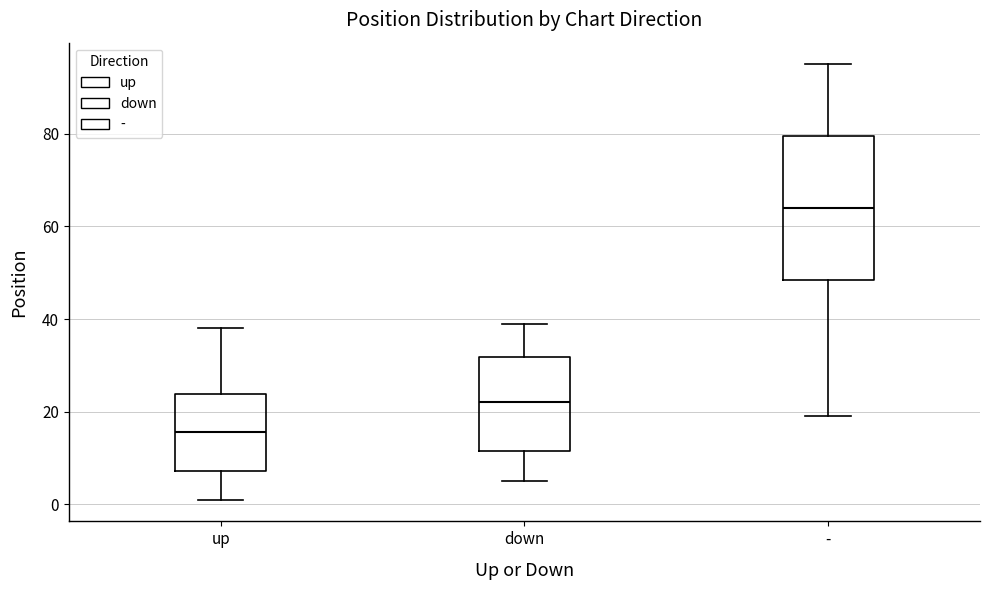

Which box's median line is the highest?

-